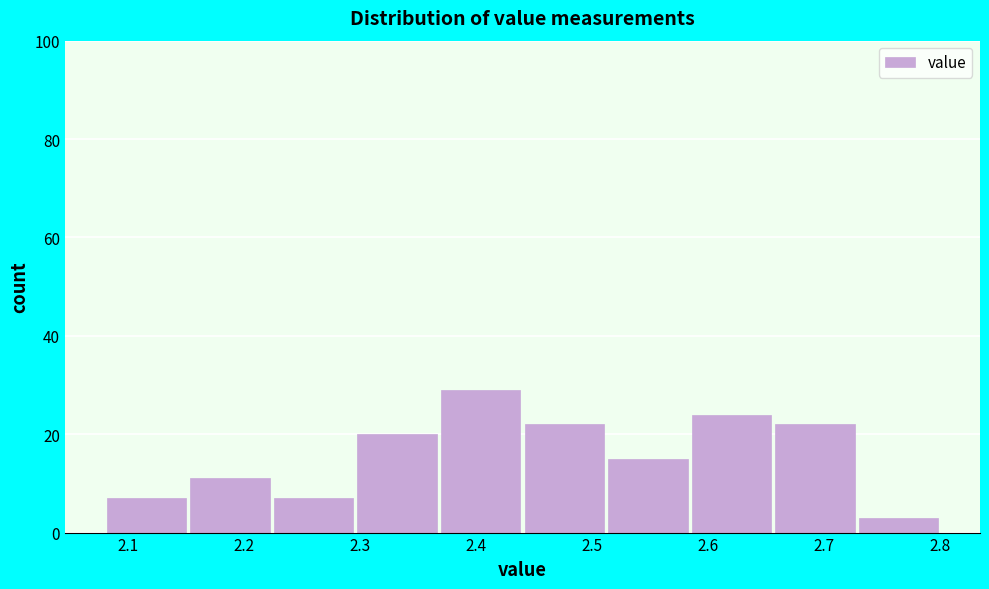

Reading left to right, transcribe this chart: for each bar, give the range it covers on the x-axis and its height. Neither the bar edges nor the heights are printed on the chart, so give them approximately, as read against the axes.

2.080 to 2.152: 8
2.152 to 2.224: 12
2.224 to 2.296: 8
2.296 to 2.368: 20
2.368 to 2.440: 30
2.440 to 2.512: 22
2.512 to 2.584: 16
2.584 to 2.656: 24
2.656 to 2.728: 22
2.728 to 2.800: 4